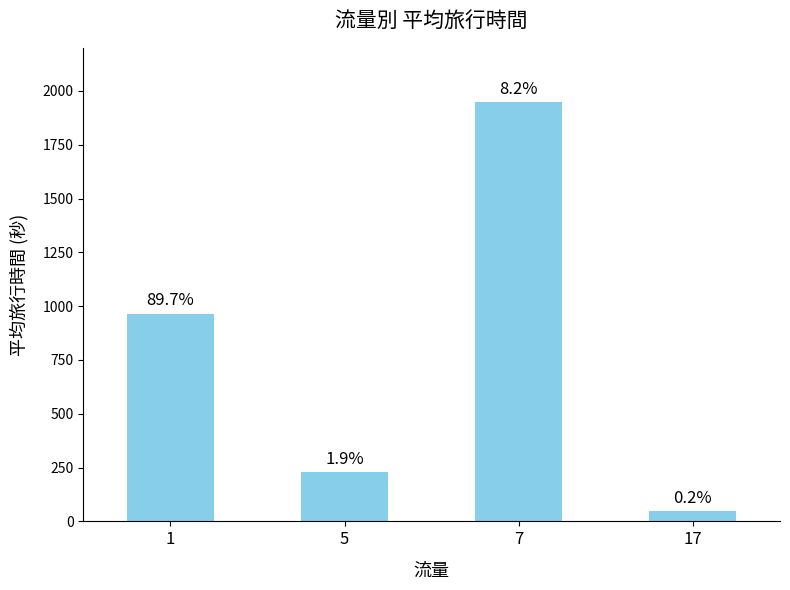

What is the difference between the second highest and second lowest values?

737.8